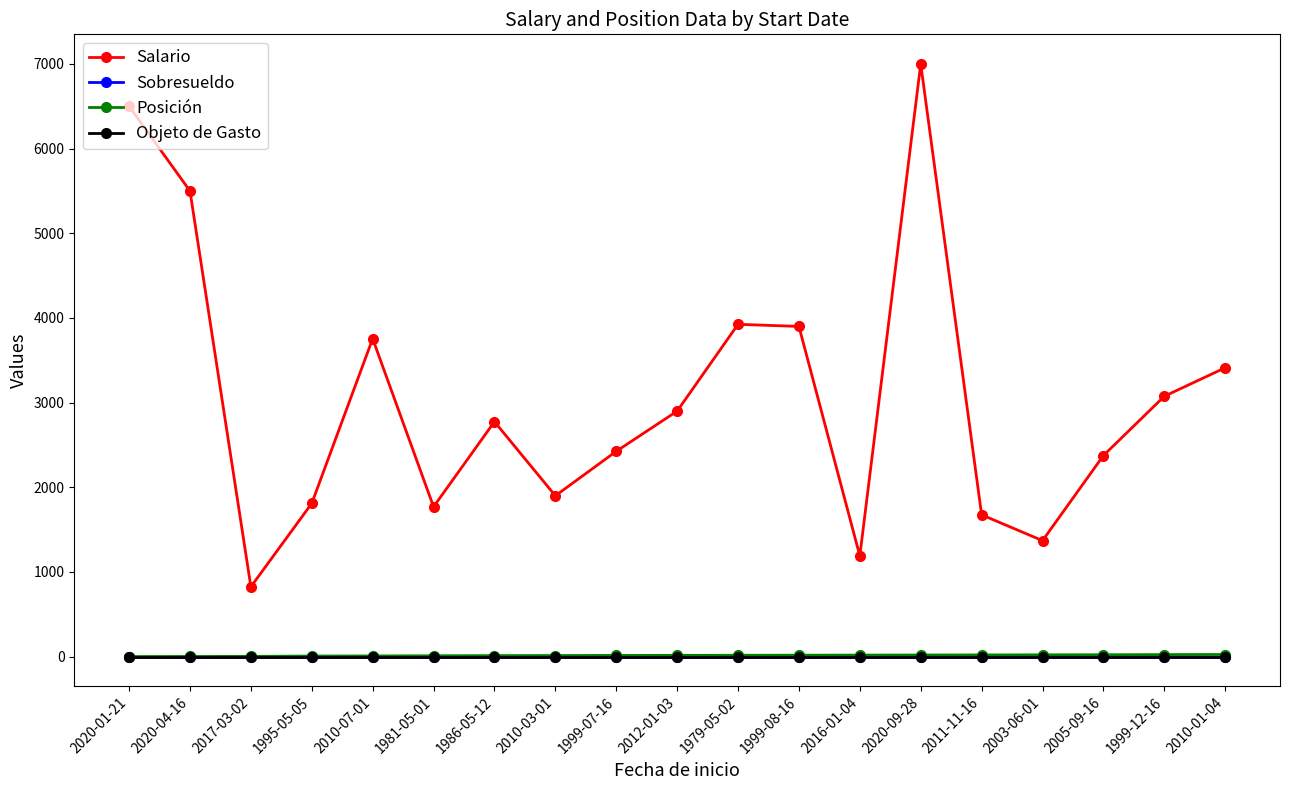

What is the difference between the highest and lowest values at 1999-08-16?

3900